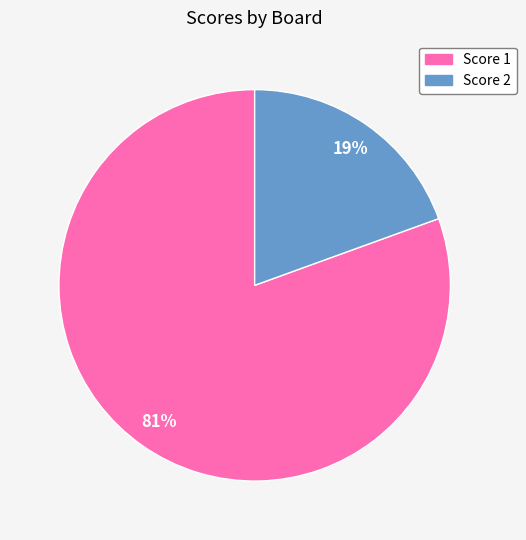

To the nearest percent, what is the average slice percentage?

50%